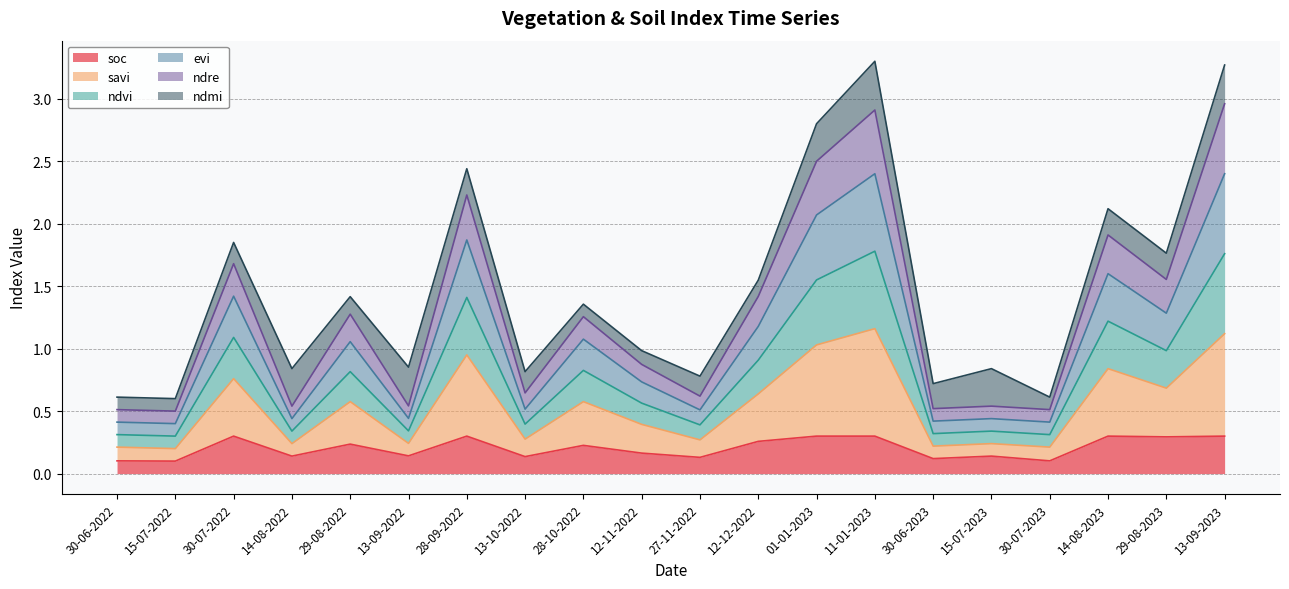

The savi series shows 0.4 at 12-12-2022. True or false?

False